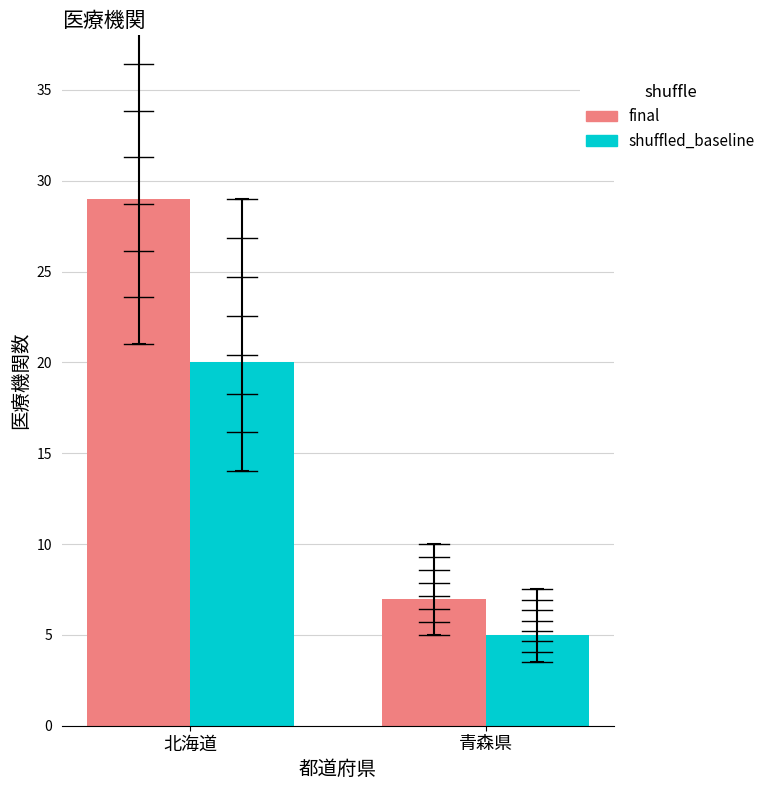

Which series has the largest total across all categories?

final